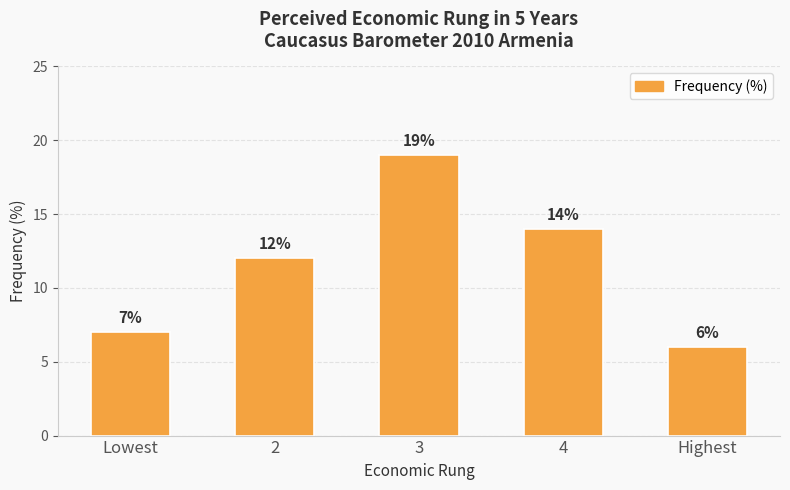

What is the label of the 3rd bar from the left?

3